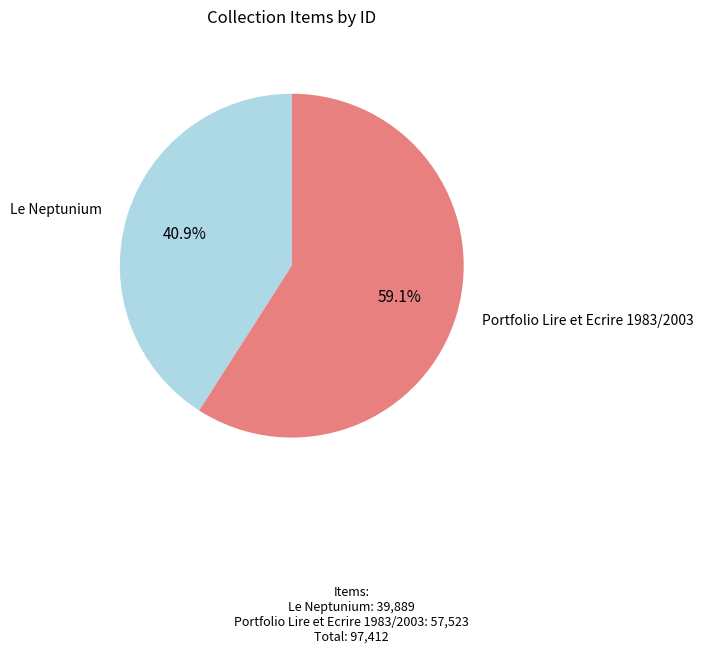

Which category accounts for the majority?

Portfolio Lire et Ecrire 1983/2003